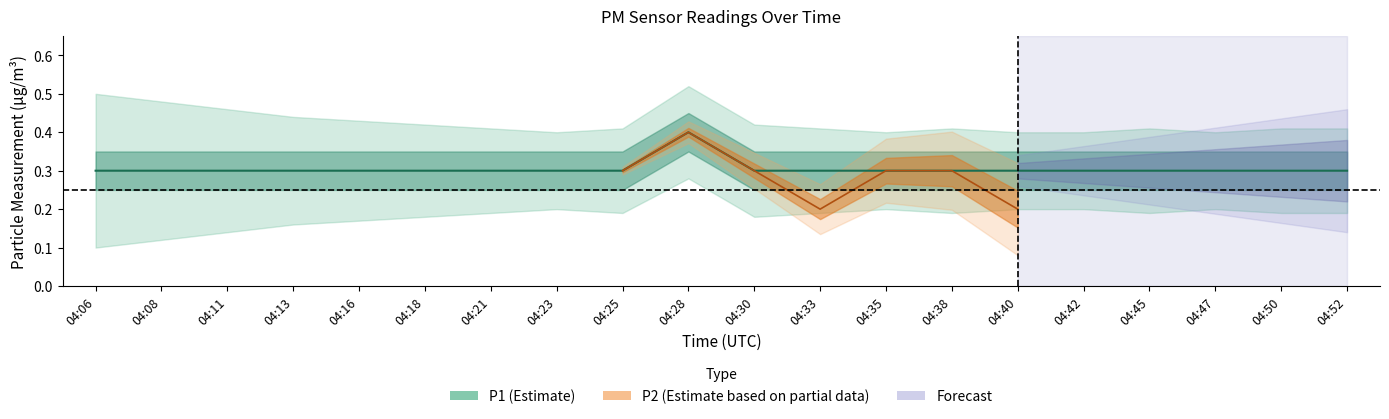

List the labels in order of value, smallest first.

04:06, 04:08, 04:11, 04:13, 04:16, 04:18, 04:21, 04:23, 04:25, 04:30, 04:33, 04:35, 04:38, 04:40, 04:42, 04:45, 04:47, 04:50, 04:52, 04:28